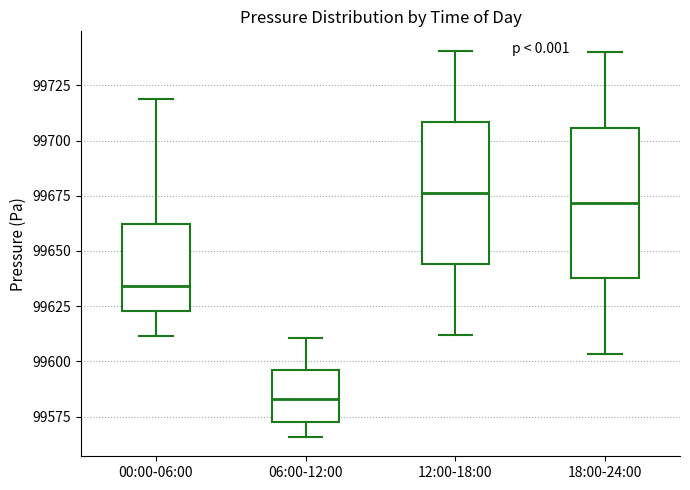

Where does the upper whisker of the box for 00:00-06:00 end on the y-axis? The values are not printed on the chart, so give them approximately, as read against the axis.

99720